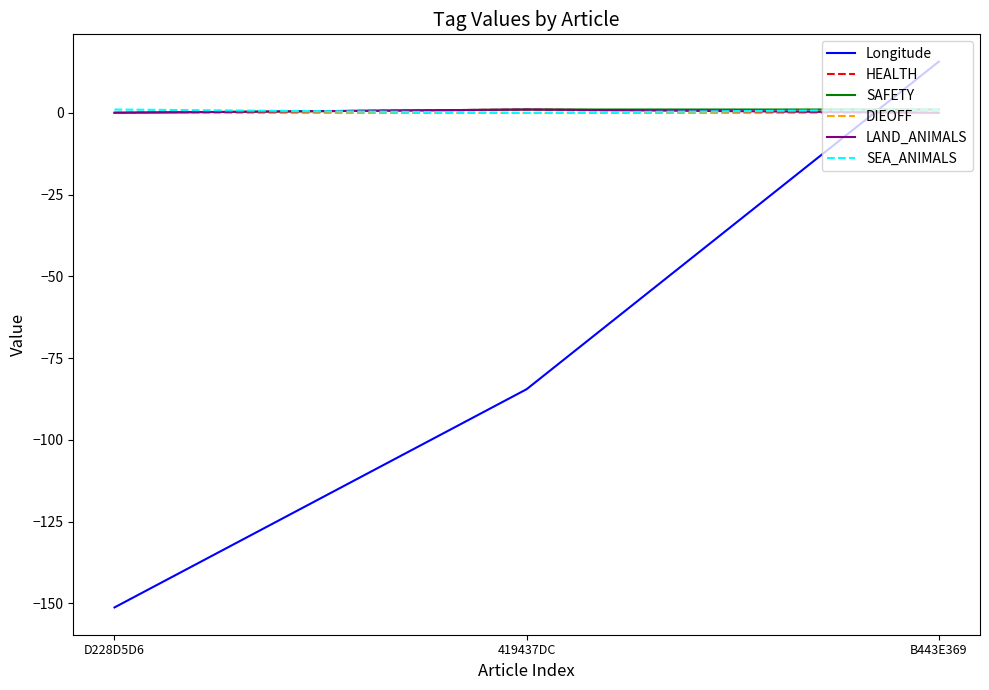

Does the chart display data point markers on the line(s)?

No